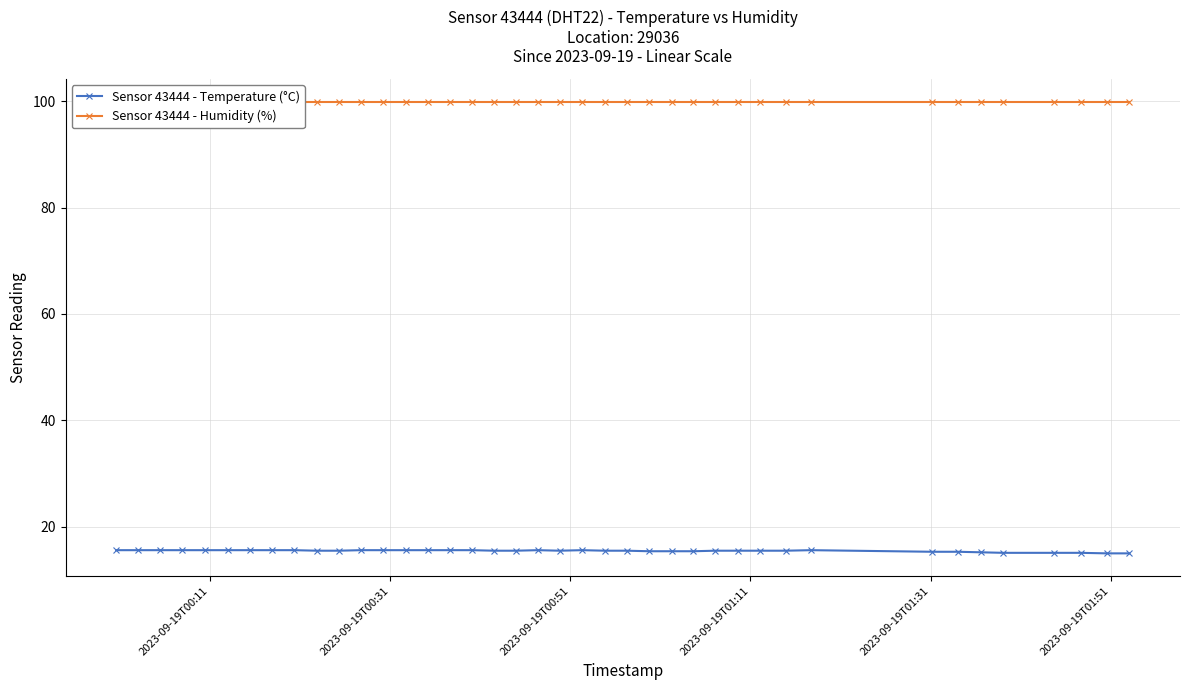

What is the maximum value for Sensor 43444 - Temperature (°C)?

15.6